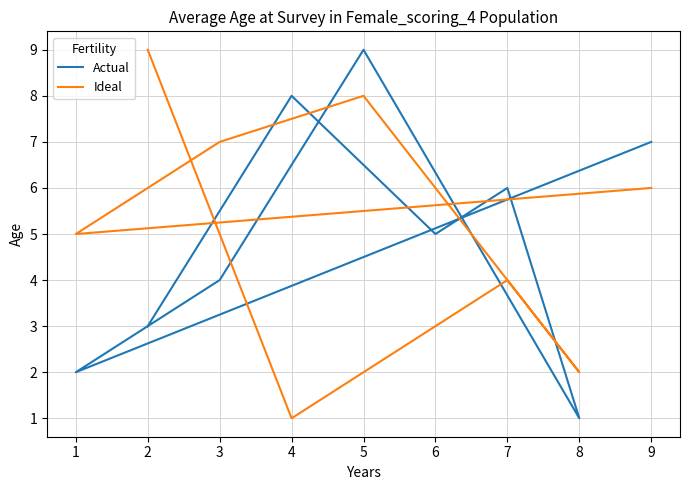

At how many categories does at least one series exceed 6?

5